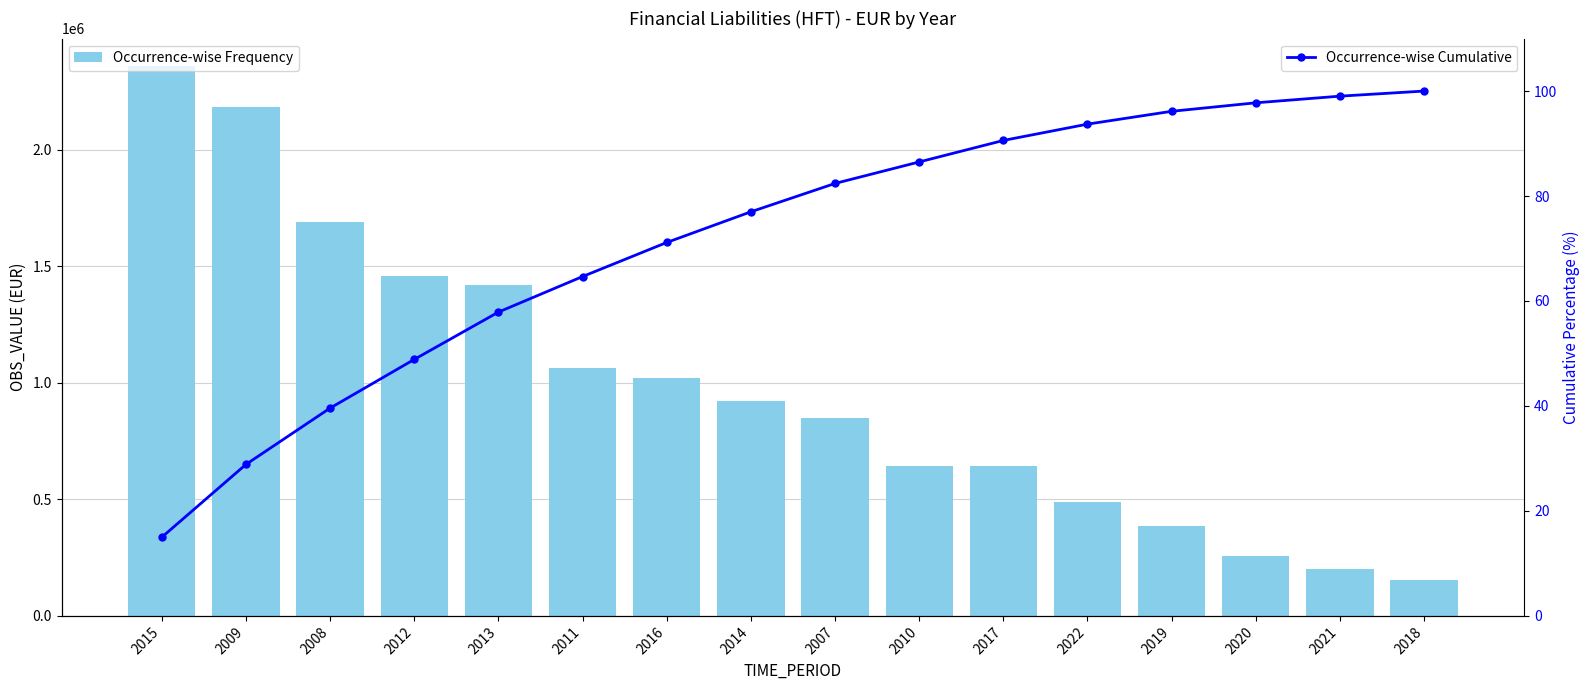

The Occurrence-wise Cumulative series shows 39.6 at 2008. True or false?

True